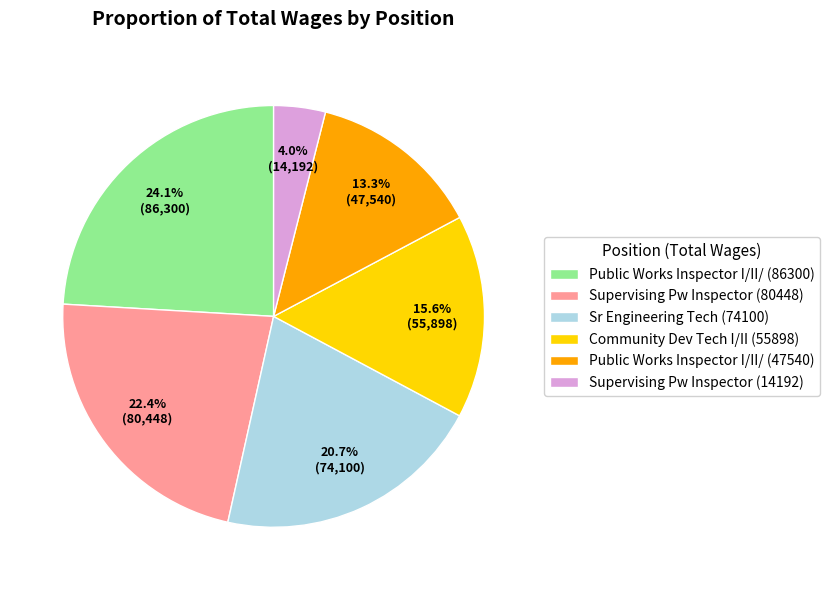

Count the number of slices in the pie.

6